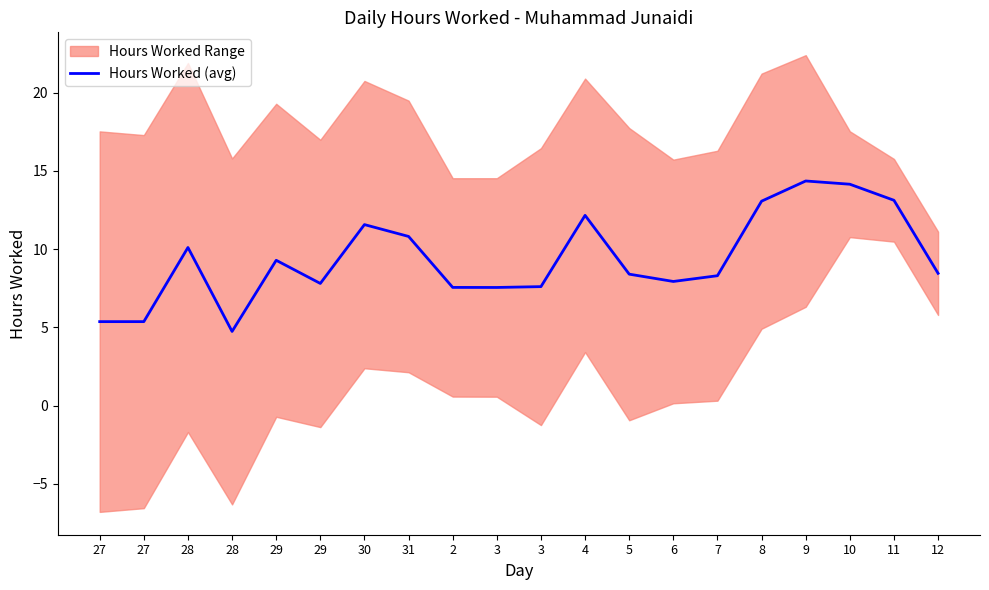

Does the chart have visible grid lines?

No